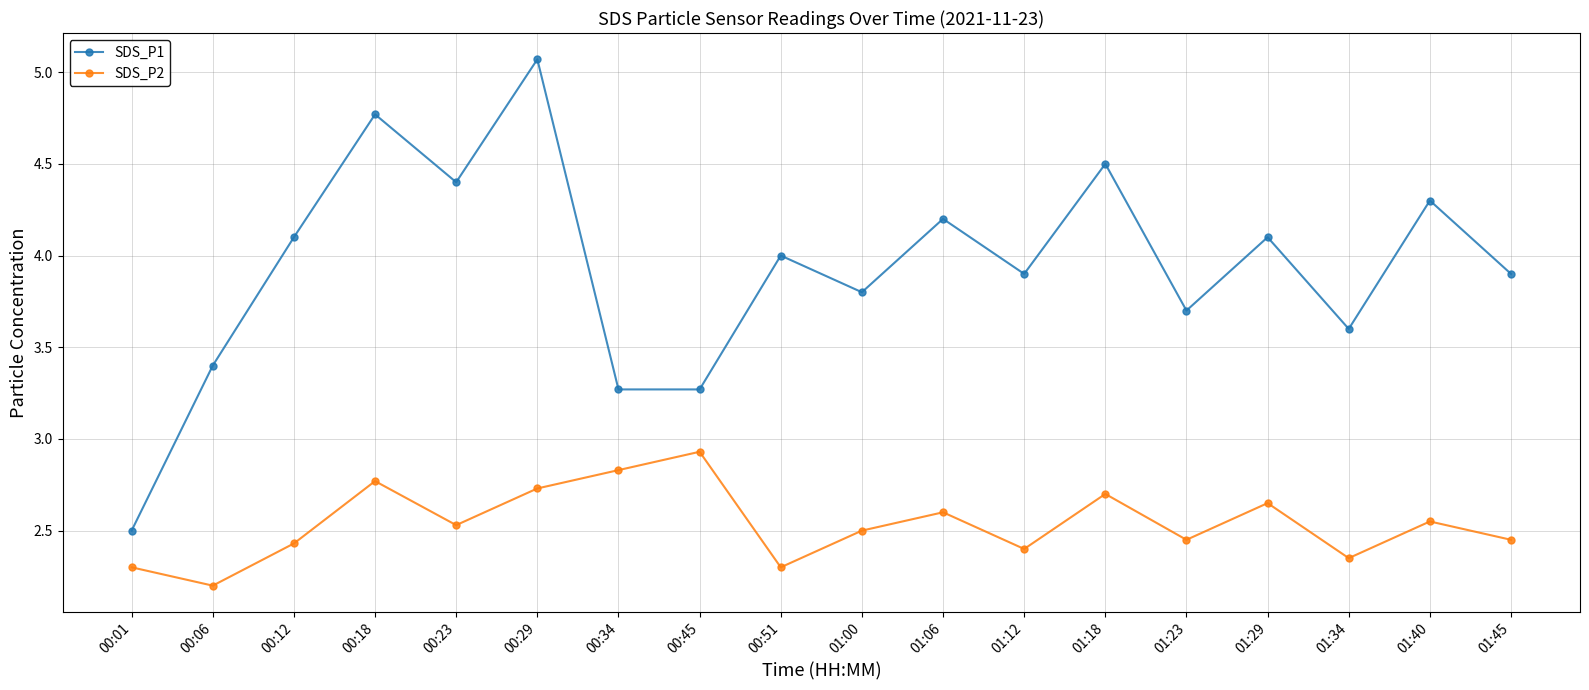

What is the value of the SDS_P1 point at the 12th from the left?

3.9